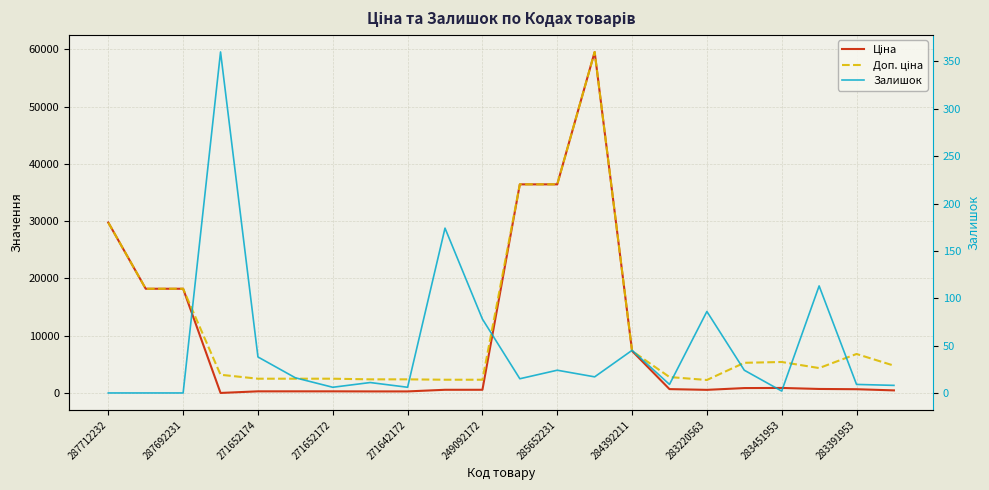

Between 287692231 and 284392211, which series saw the biggest shift?

Ціна